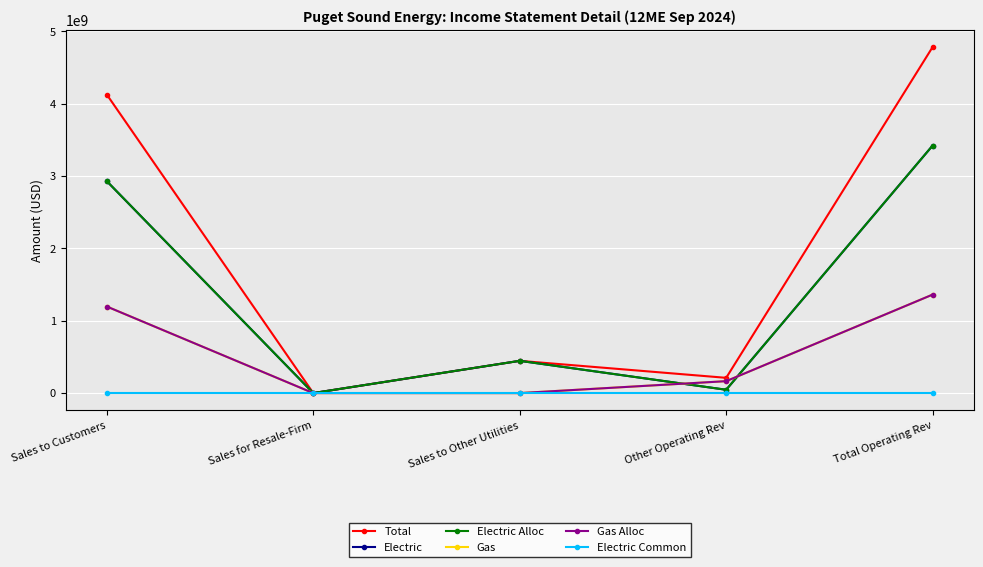

How many categories are shown in the chart?

5